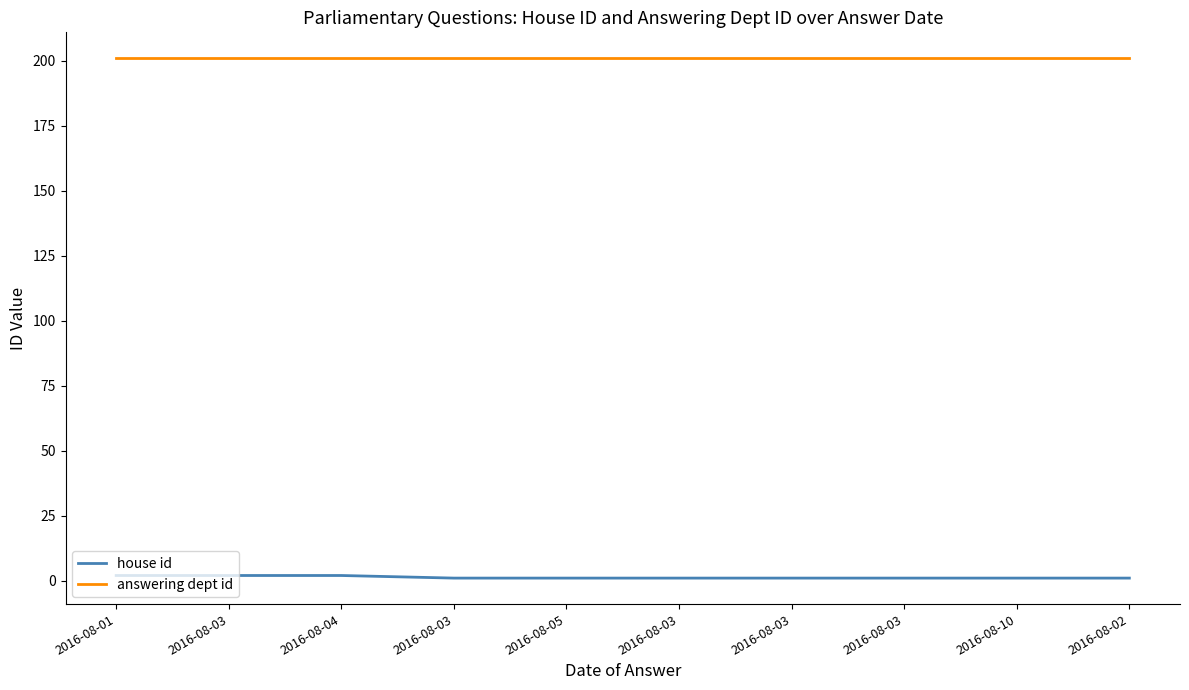

What are all the series names shown in the legend?

house id, answering dept id